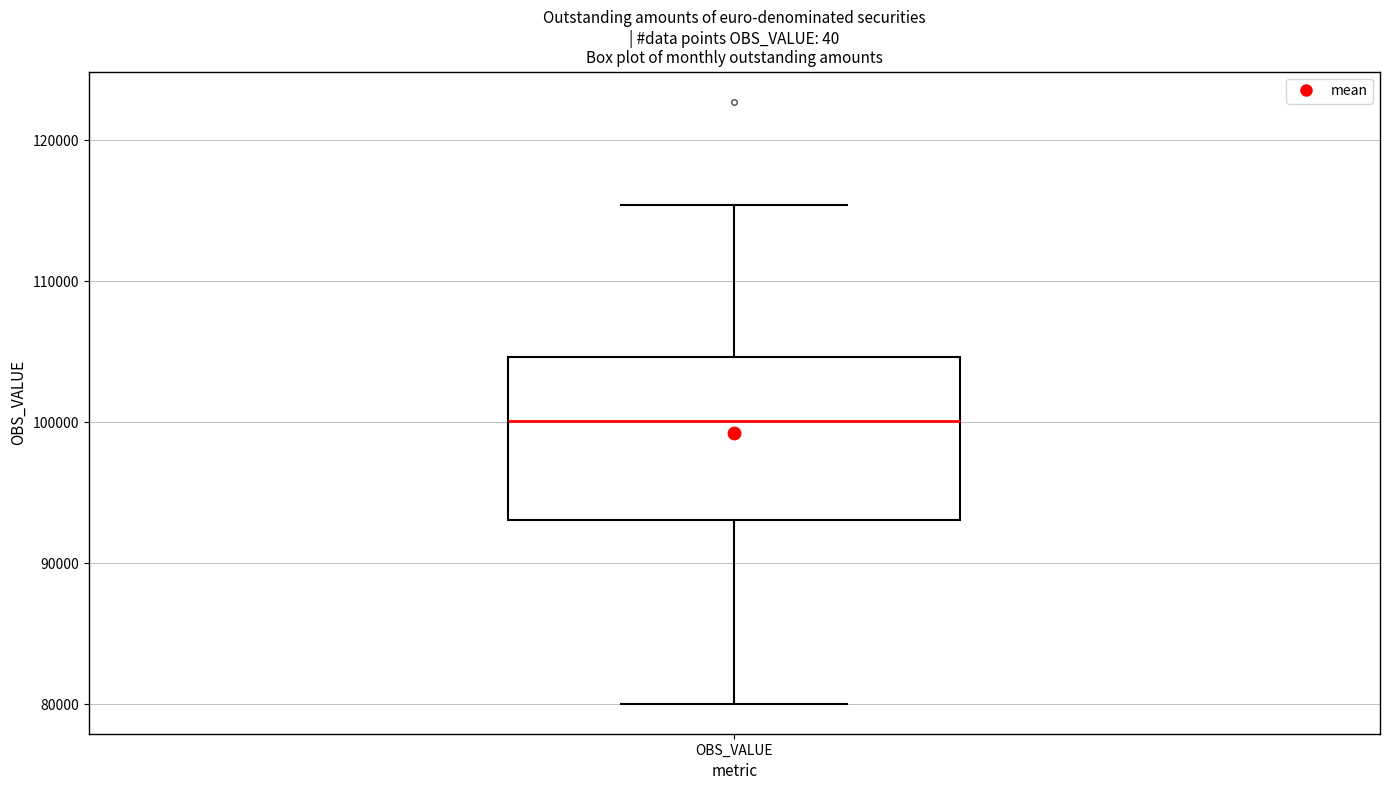

Transcribe this box plot: give where the median line is, the range the box spans, and where the two whiskers end, as read against the y-axis. The values are not printed on the chart, so give them approximately, as read against the axis.

median 100000, box 93000 to 105000, whiskers 80000 to 115000